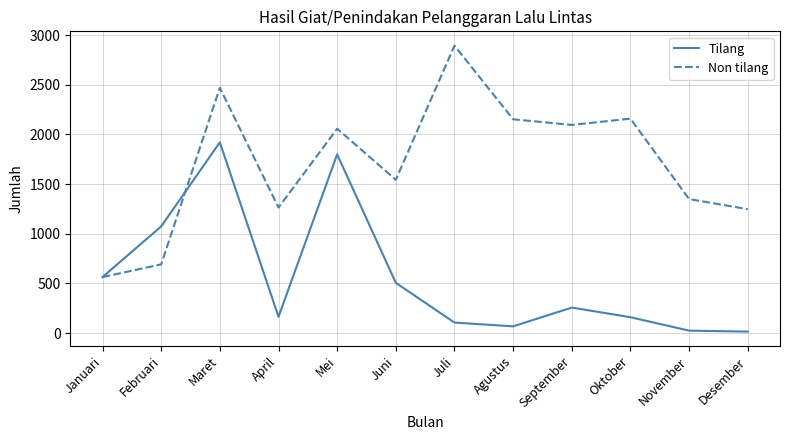

What is the average value of the Tilang series?

555